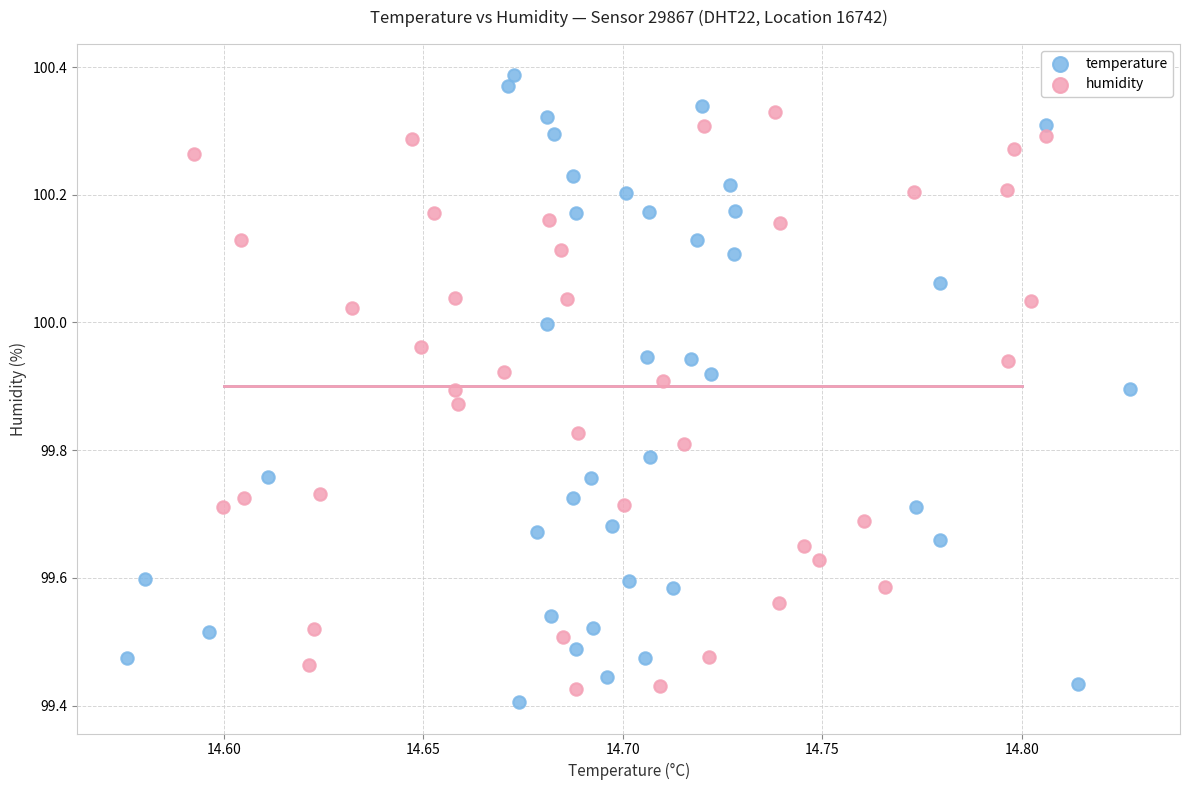

Which series contains the highest Y value?

temperature